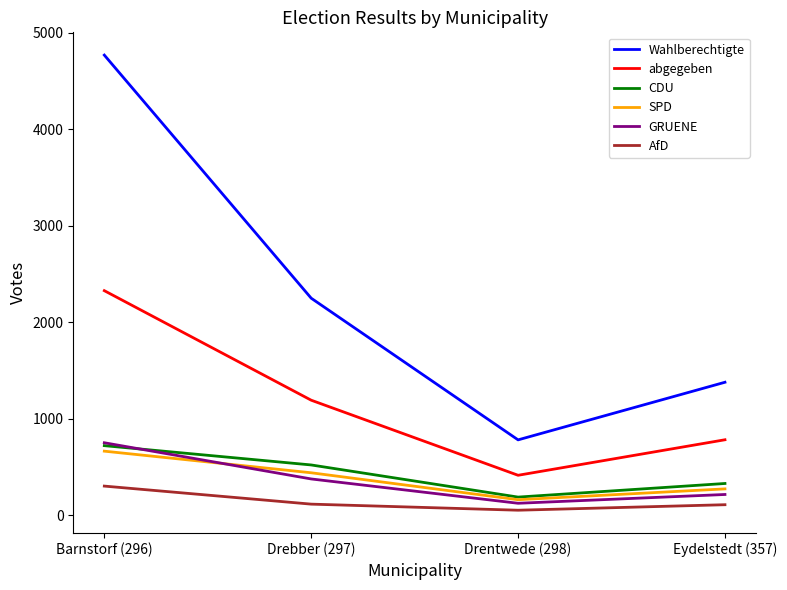

Which series has the largest range (max minus min)?

Wahlberechtigte